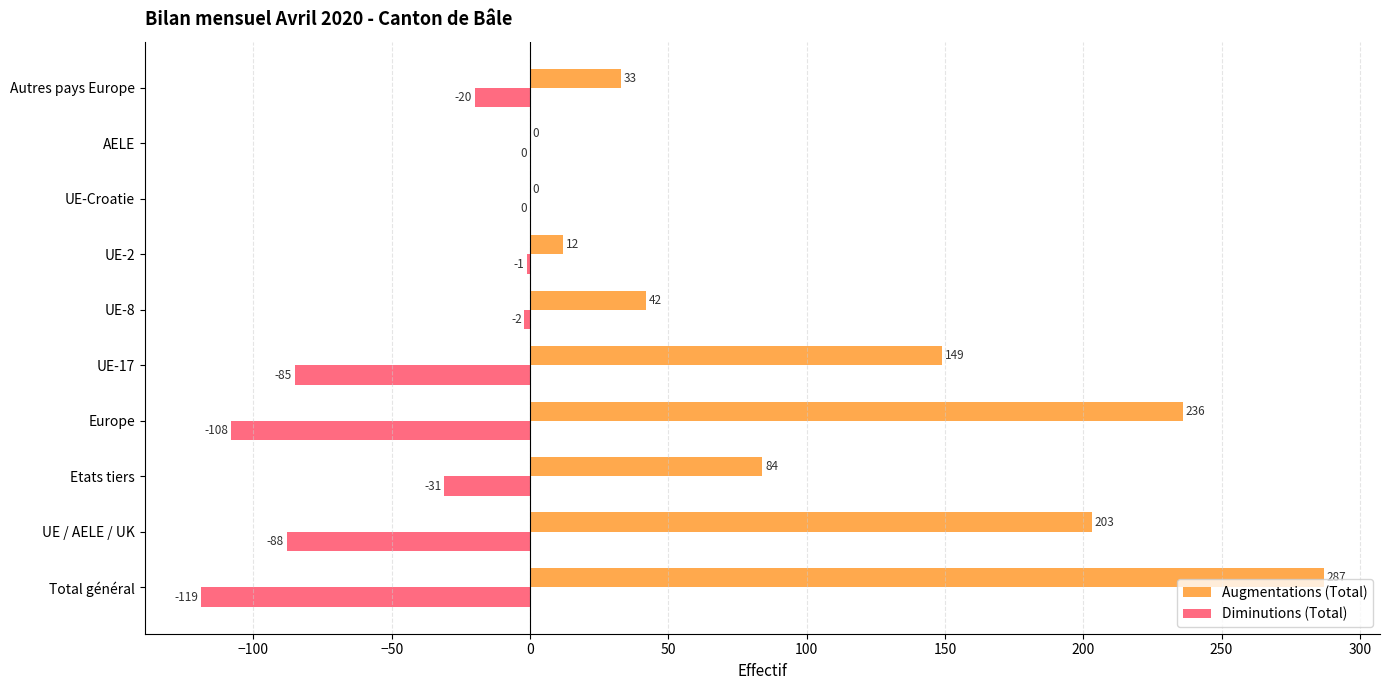

At which label is Diminutions (Total) closest to -59?

UE-17